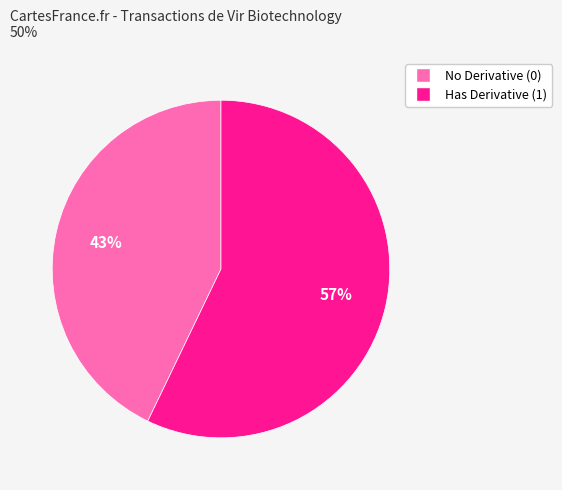

To the nearest percent, what is the average slice percentage?

50%